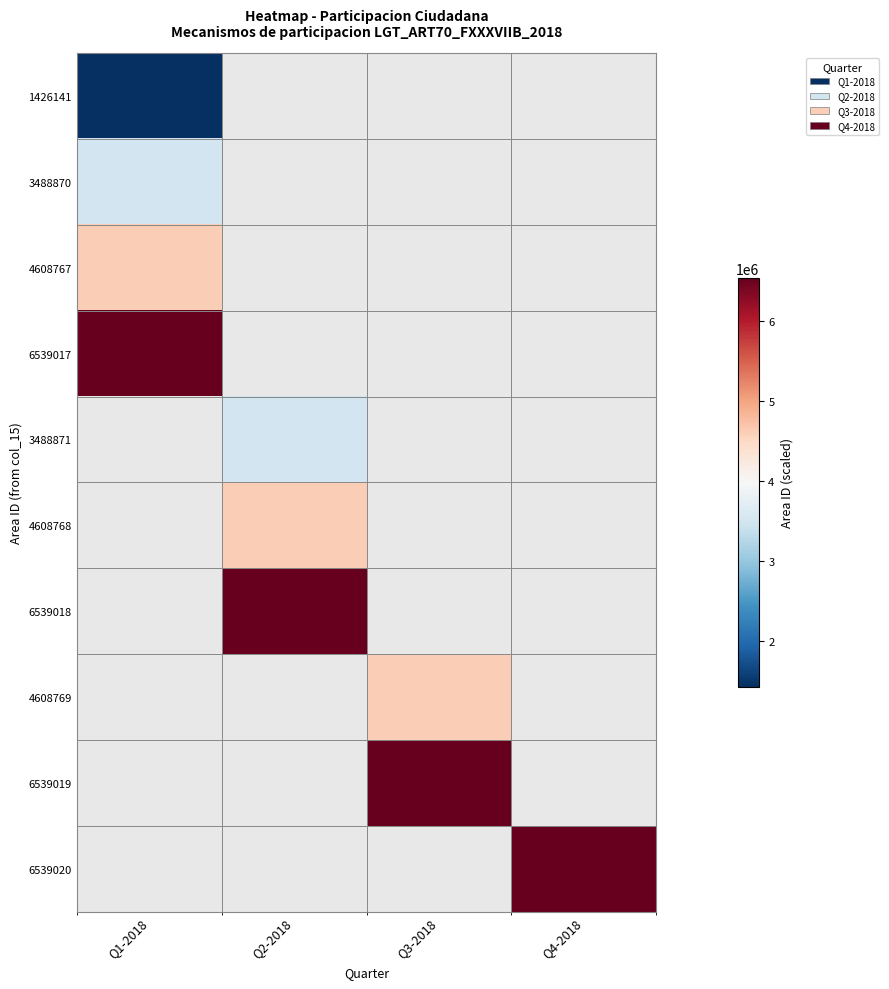

The value of 6539019 at Q3-2018 is 6539019.0. True or false?

True